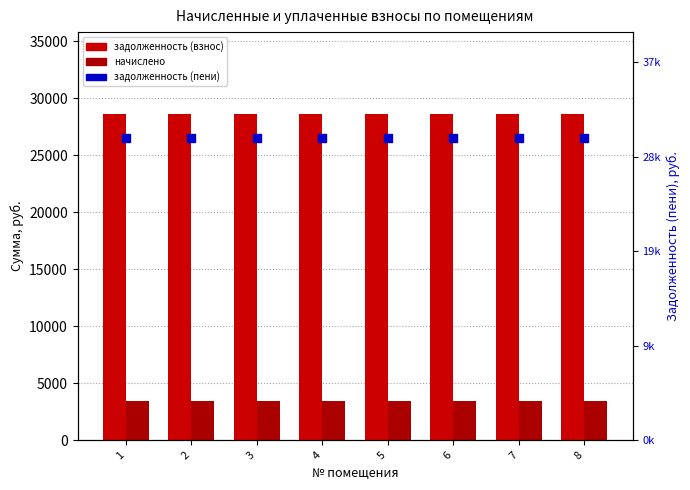

Which series has the largest total across all categories?

задолженность (пени)